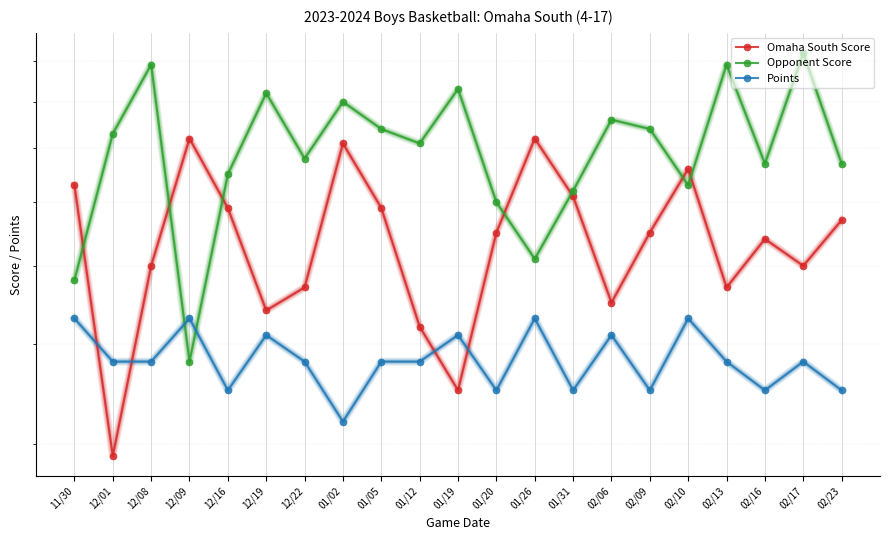

What is the greatest value displayed?

92